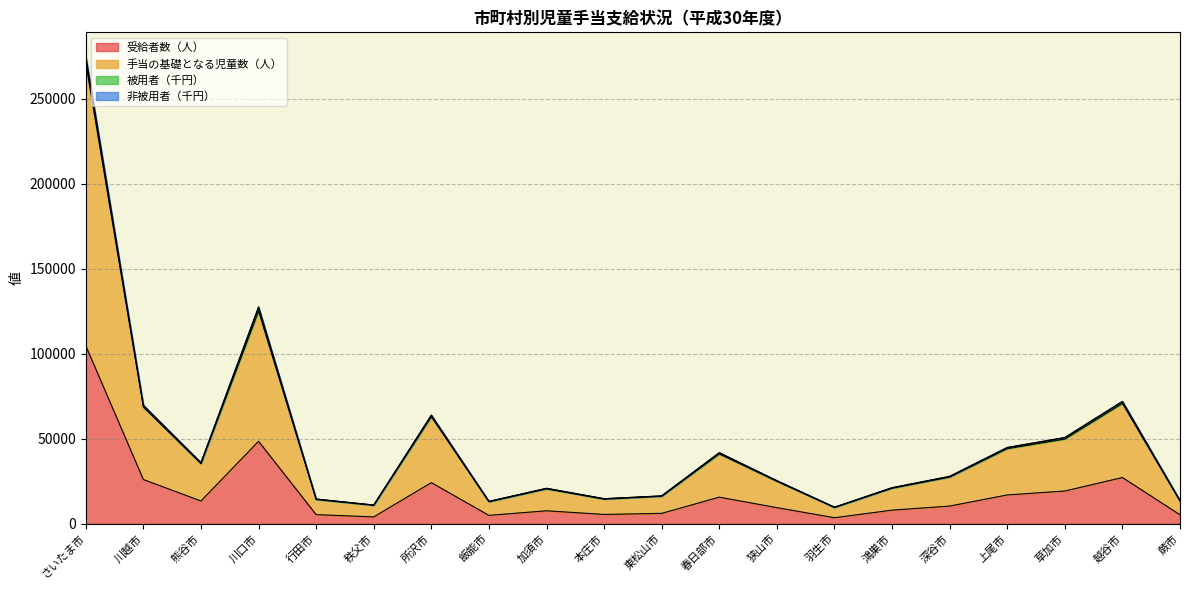

What is the lowest value of the 受給者数（人） series?

3529.0